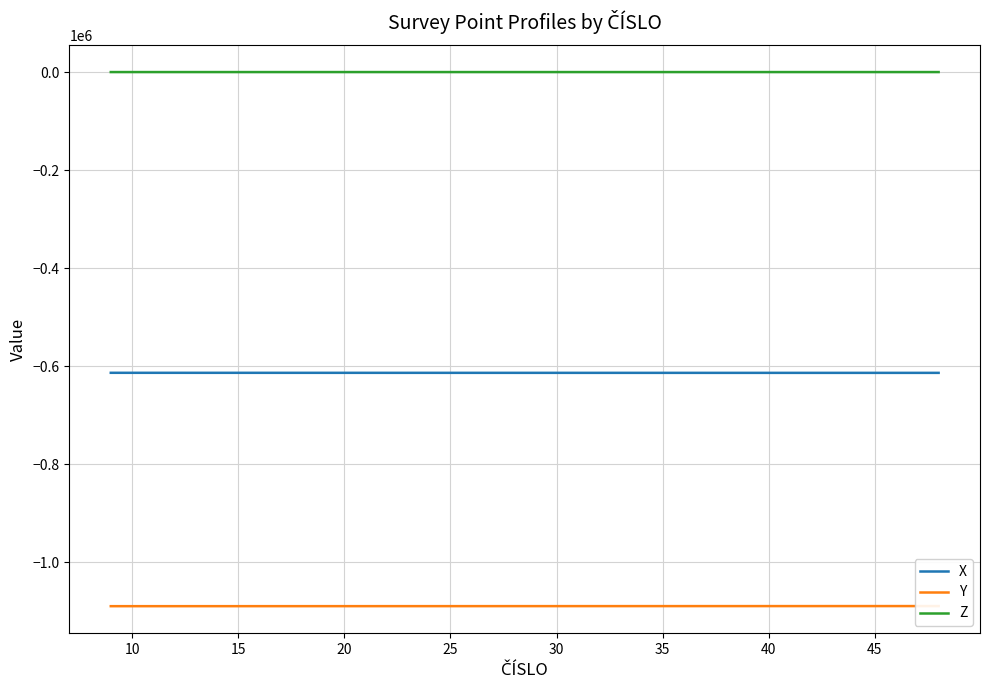

How many values in the X series exceed -613163?

19